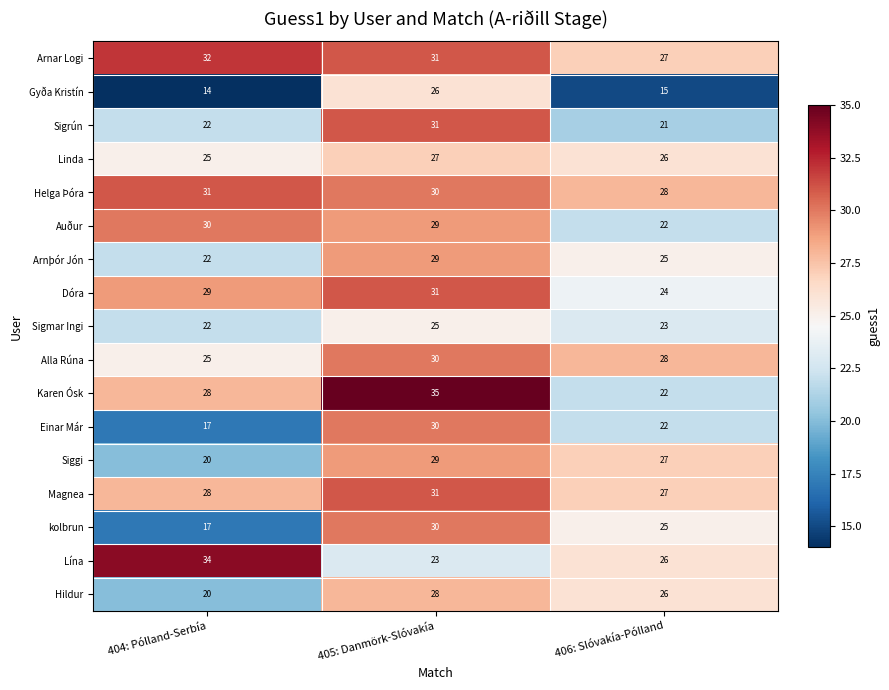

The value of Helga Þóra at 406: Slóvakía-Pólland is 28. True or false?

True